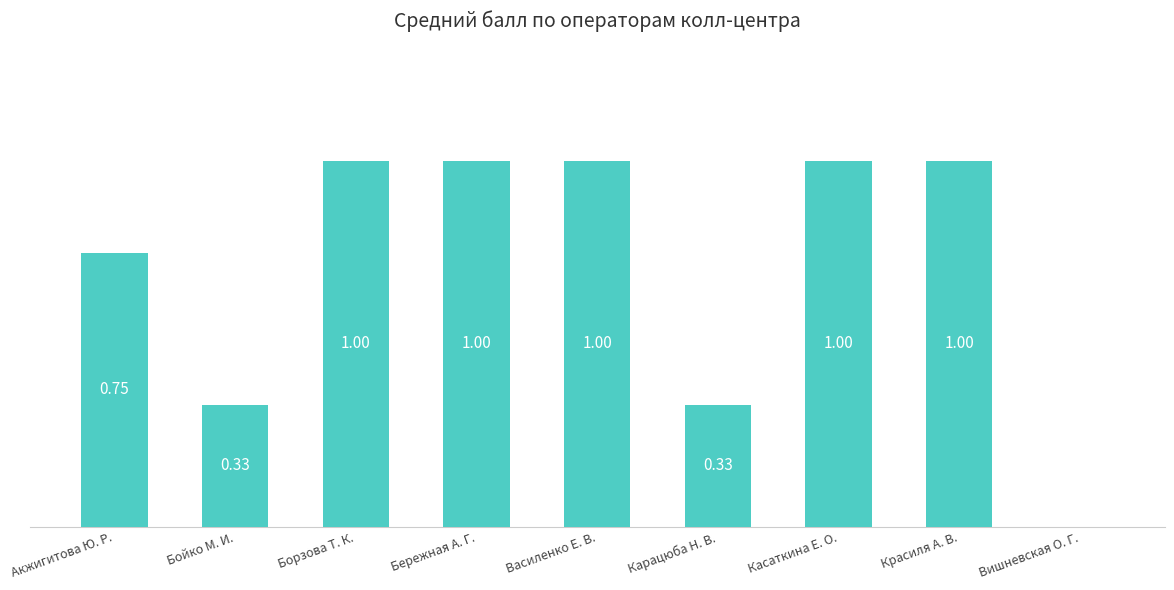

At which label is the value closest to 0?

Вишневская О. Г.